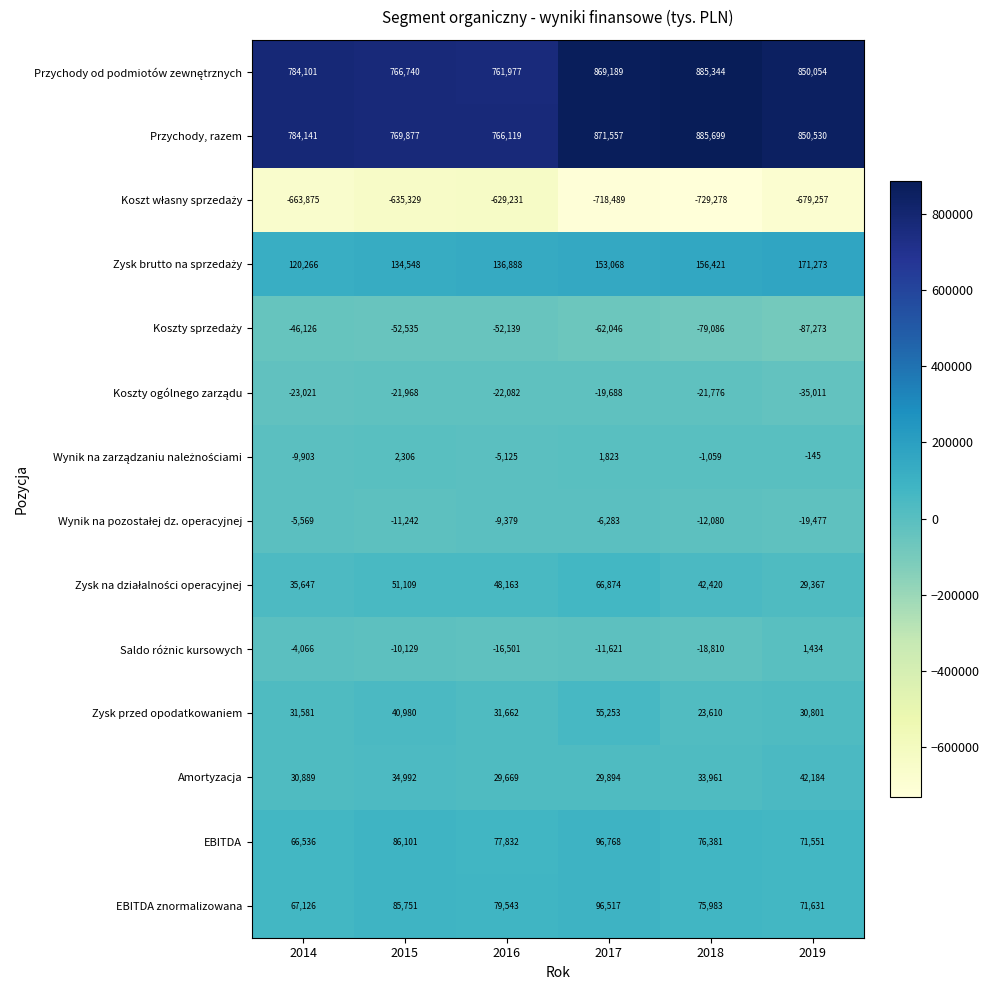

Count the number of categories in the chart.

6